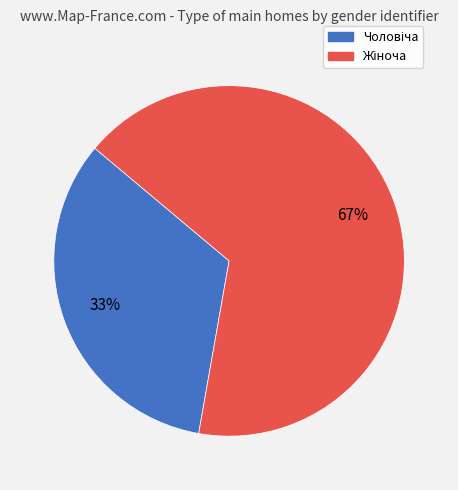

Is there any slice that represents more than half of the pie?

Yes